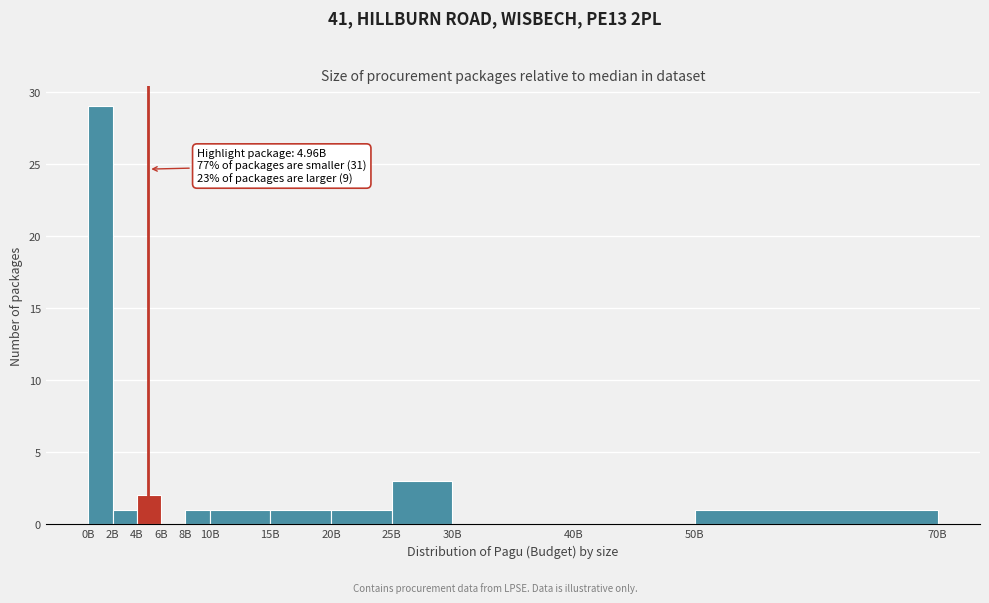

Reading left to right, extract all data points from this chart.

0B=29	2B=1	4B=2	6B=0	8B=1	10B=1	15B=1	20B=1	25B=3	30B=0	40B=0	50B=1